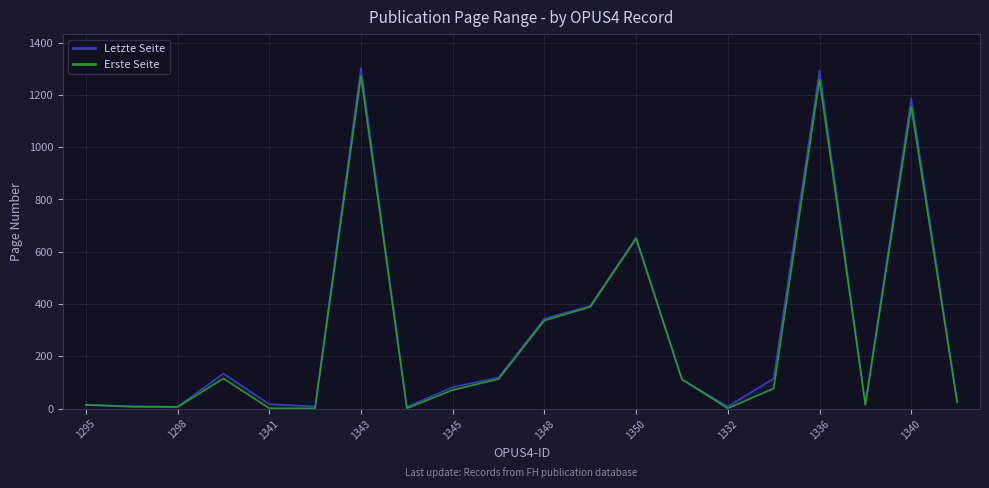

At 1332, list the series in order from largest to smallest.

Letzte Seite, Erste Seite